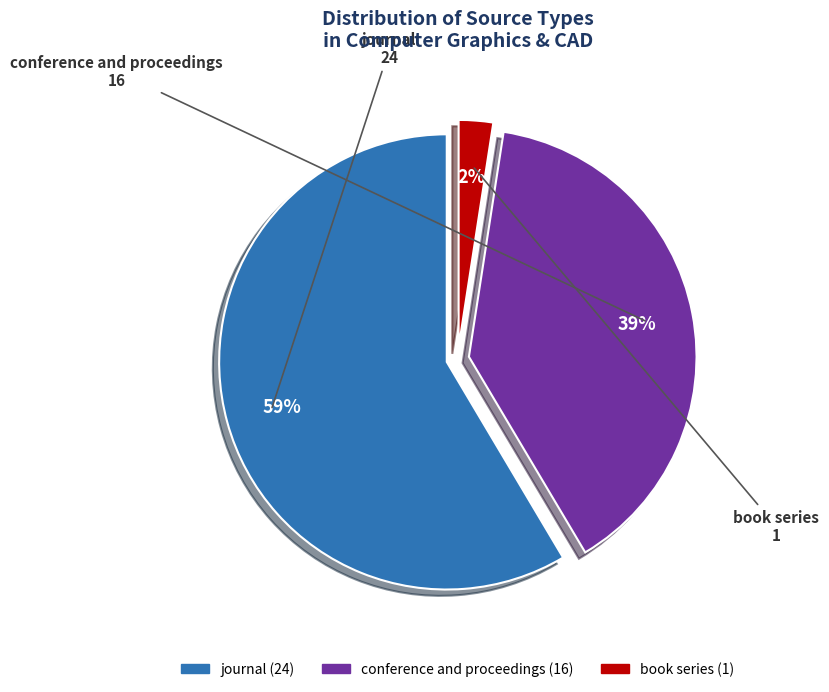

How many slices are in this pie chart?

3